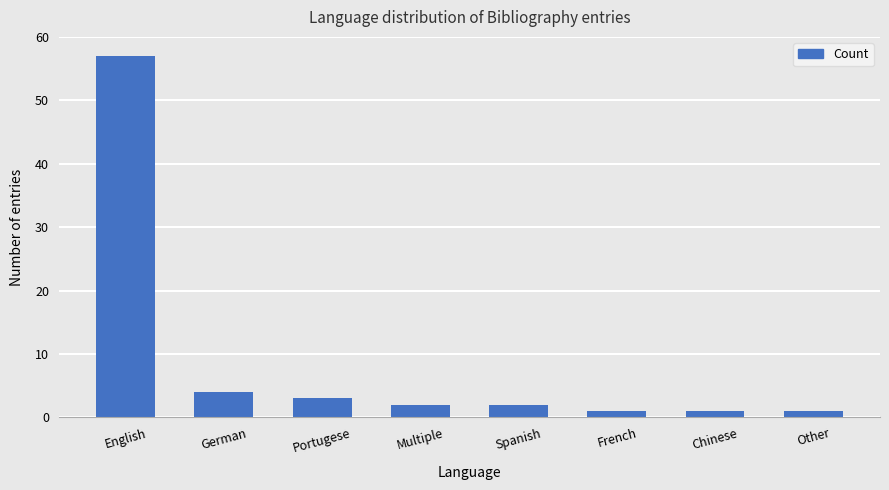

Where does the data first go above 2?

English